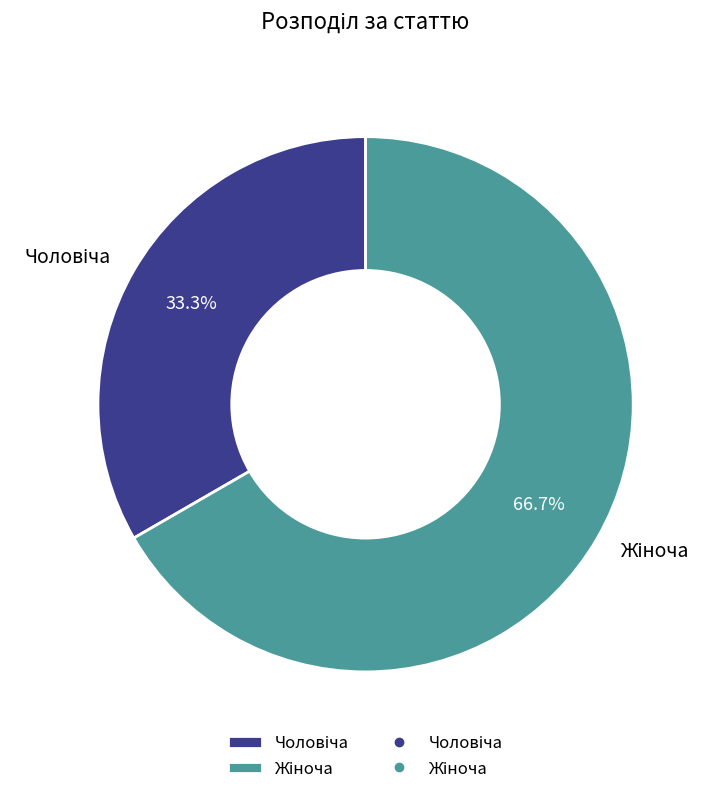

Does any single category account for the majority?

Yes